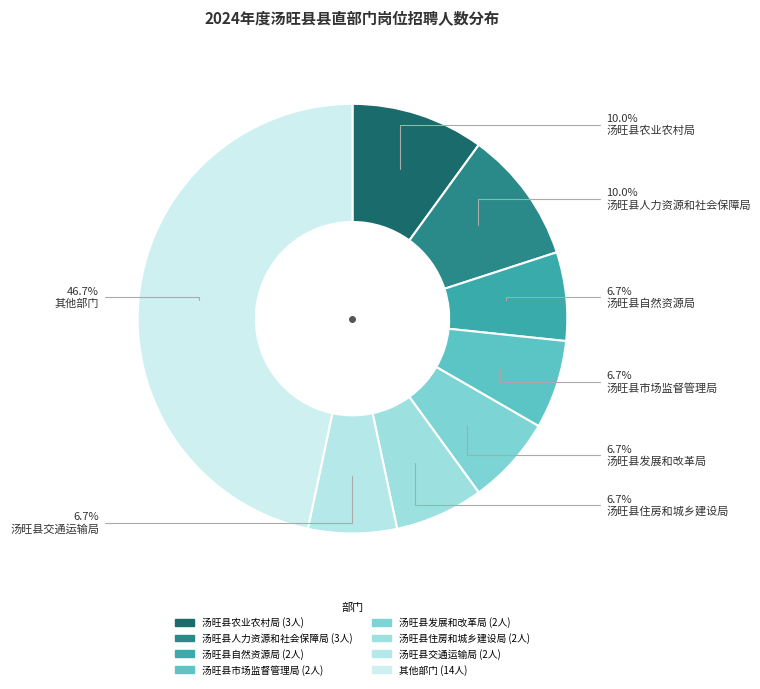

How many segments does this pie chart have?

8